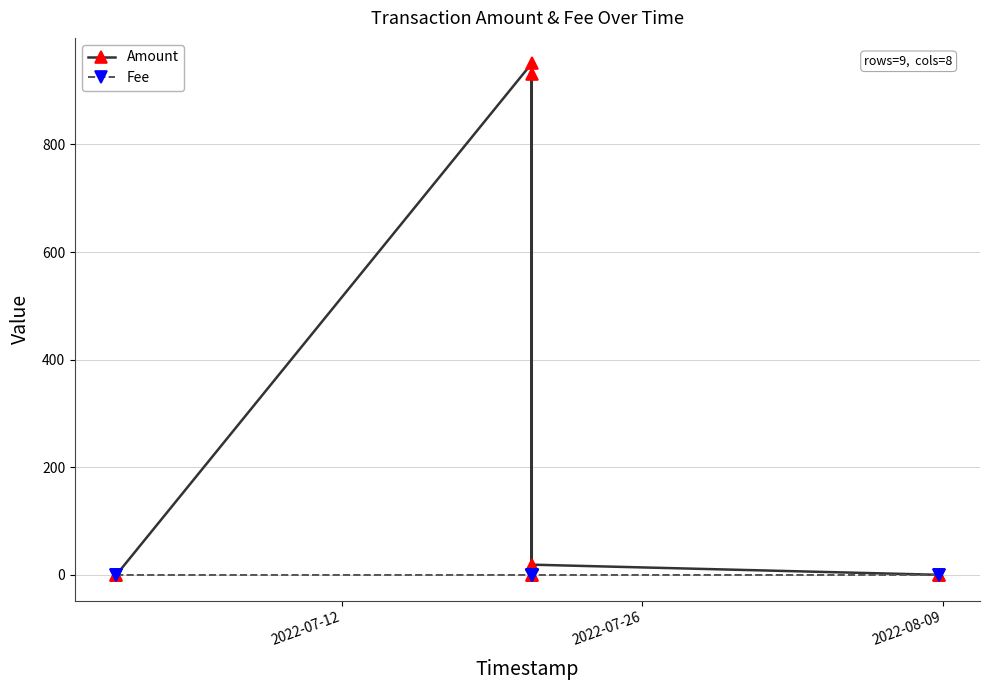

At which category does Fee reach its first local peak?

2022-08-09